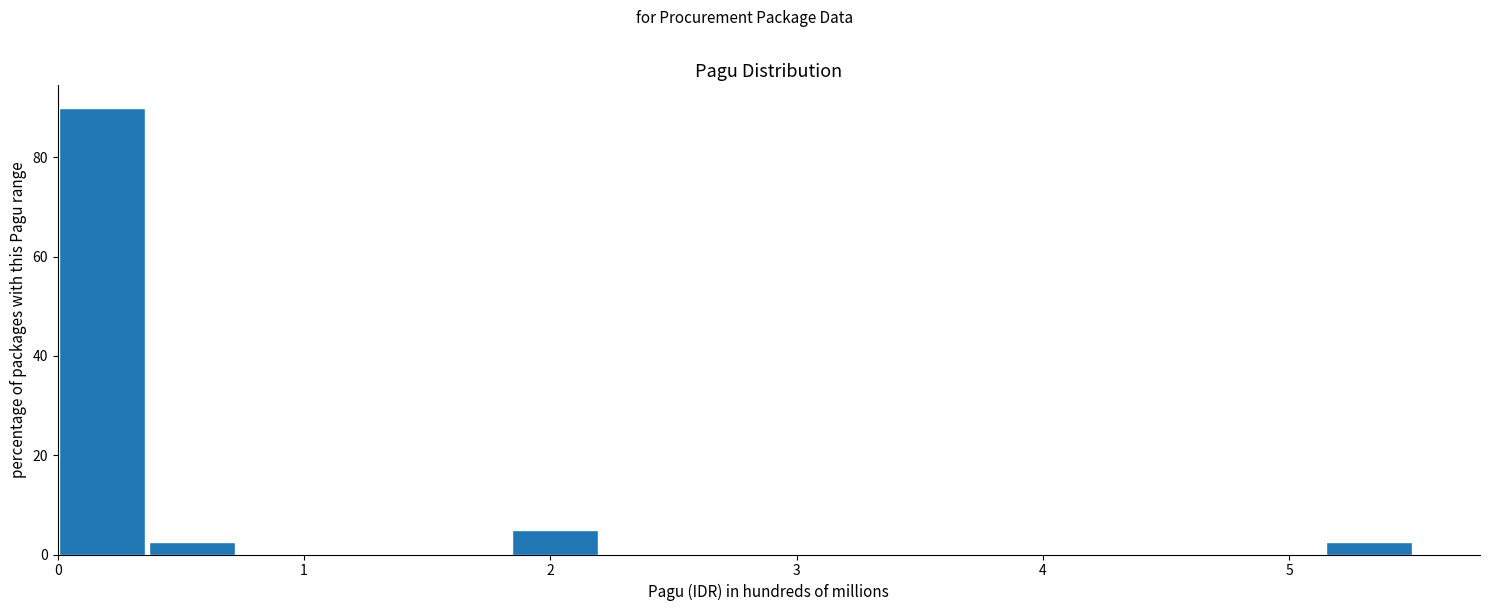

Read against the x-axis, roughly where is the centre of the tallest bar?

0.2